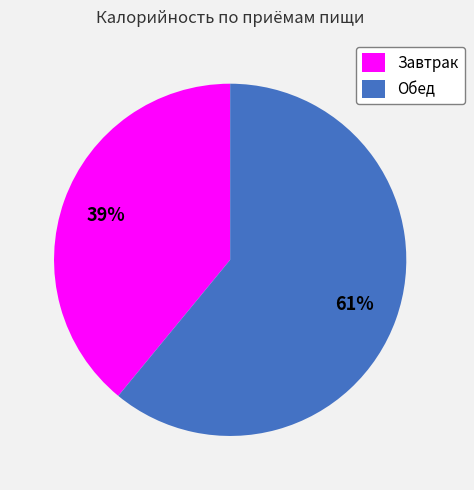

Is the sum of Завтрак and Обед greater than half?

Yes